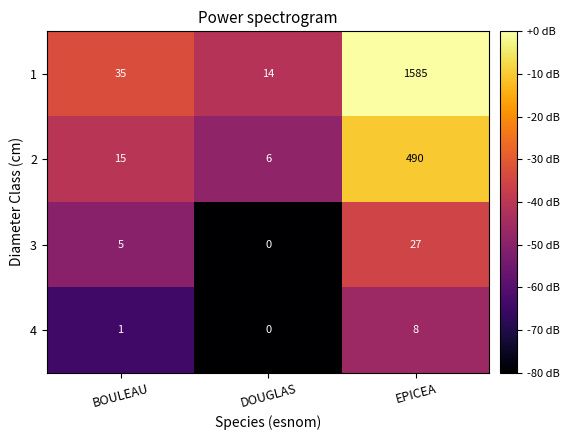

Reading left to right, transcribe all the data shown in this chart.

1: 35	14	1585
2: 15	6	490
3: 5	0	27
4: 1	0	8